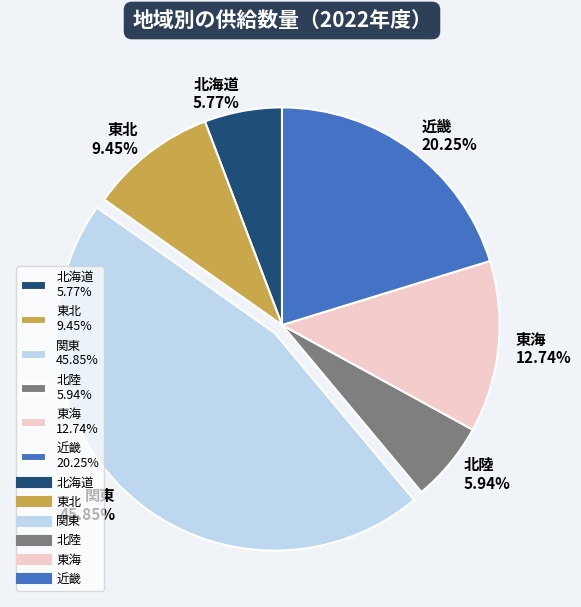

Count the number of slices in the pie.

6